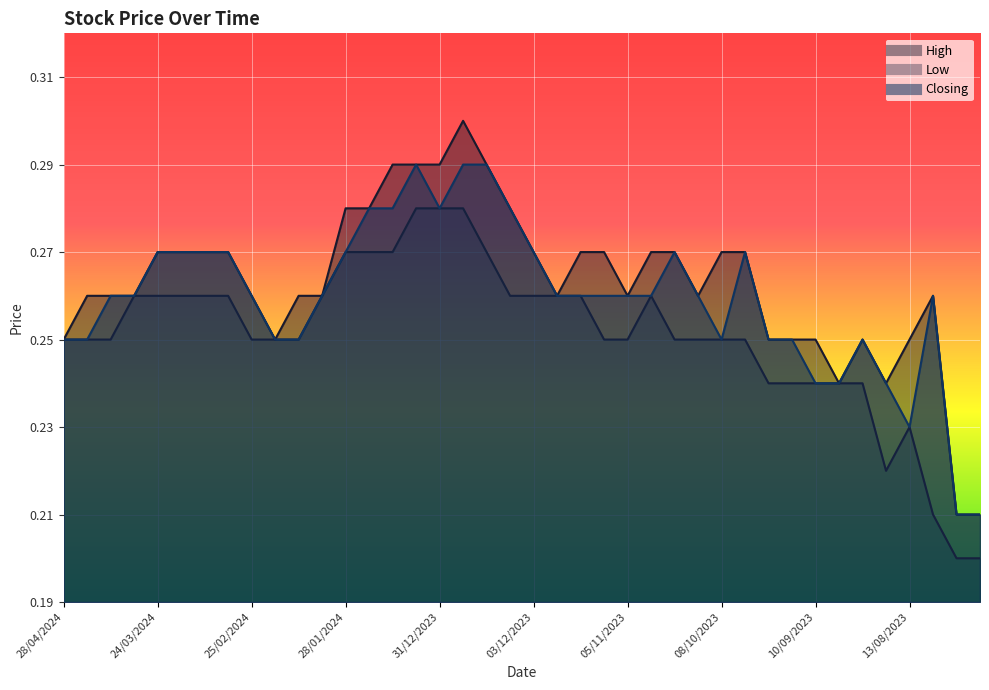

Where is the first local minimum for High?

18/02/2024